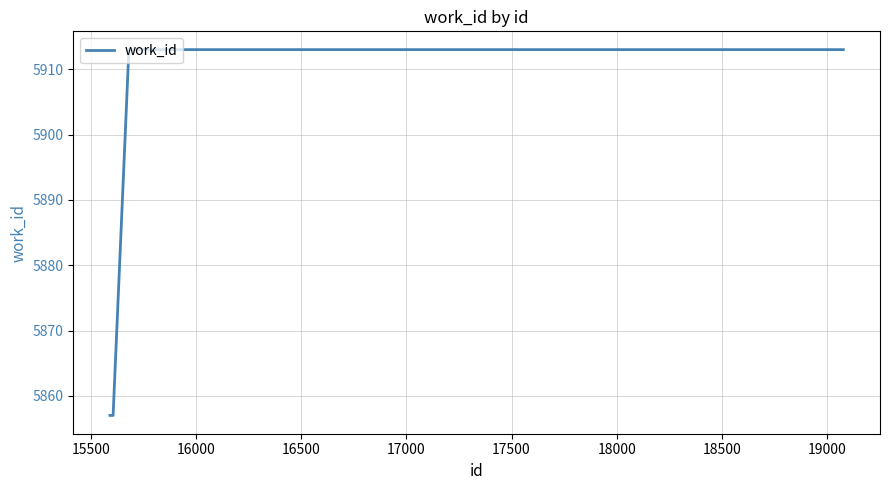

What is the maximum value shown in the chart?

5913